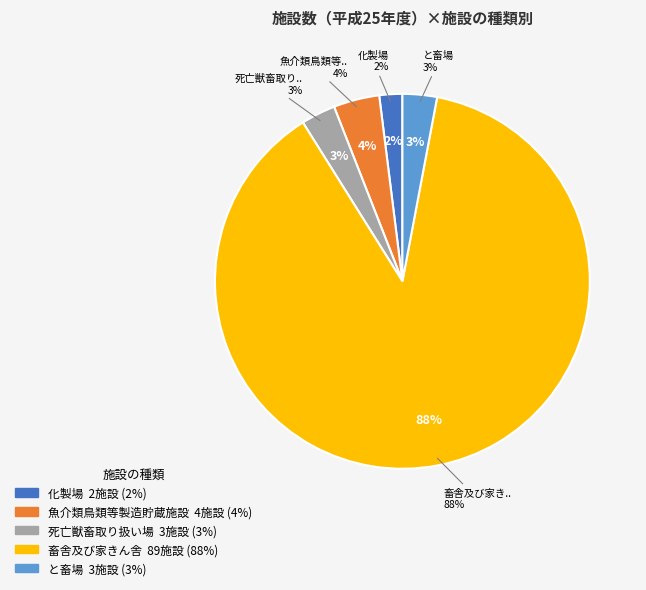

What percentage is NOT represented by 化製場?

98.0%